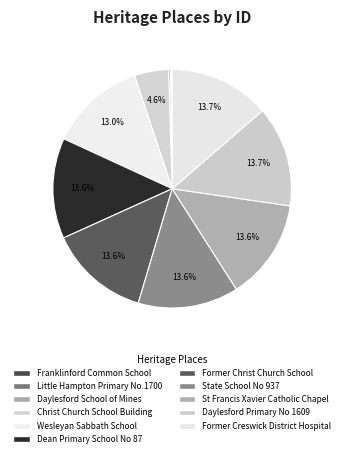

Is there a majority slice in this chart?

No